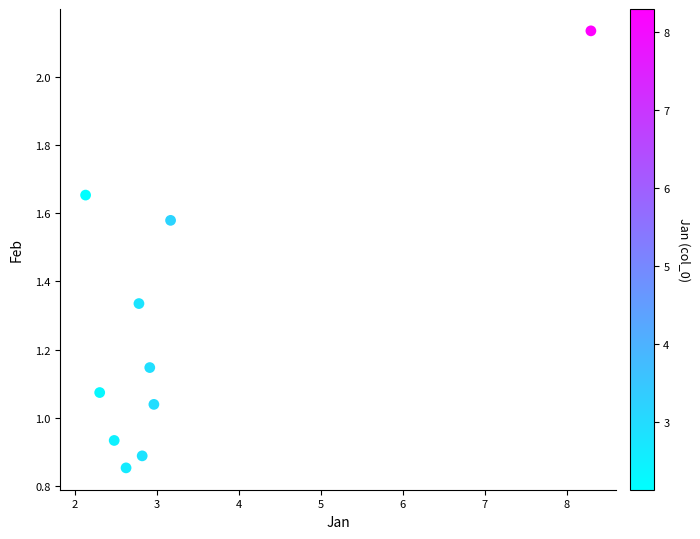

What is the range of X values (max minus min)?

6.2